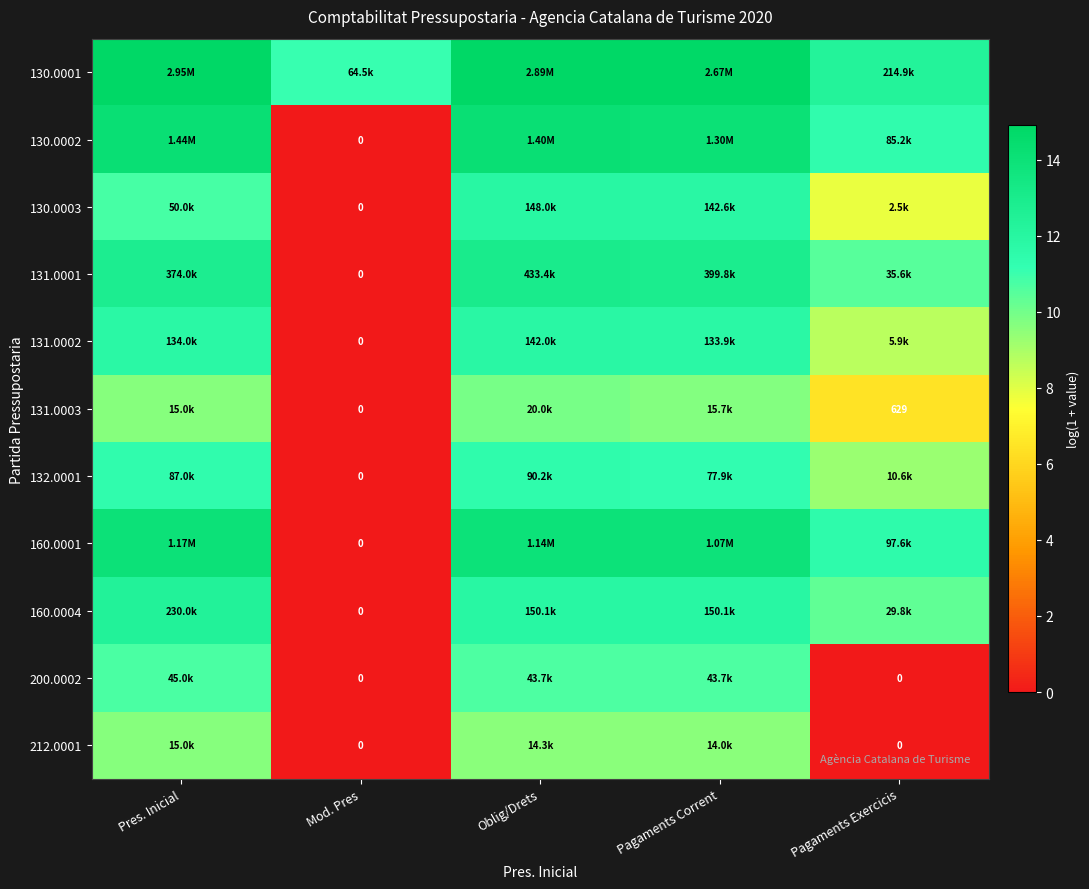

Is it true that 160.0001 equals 11.5 at Pagaments Exercicis?

True